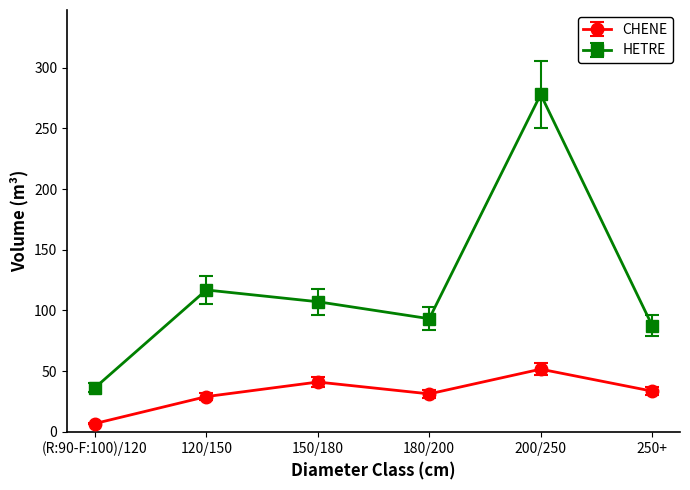

In HETRE, how many points are lower than both neighbors (excluding endpoints)?

1